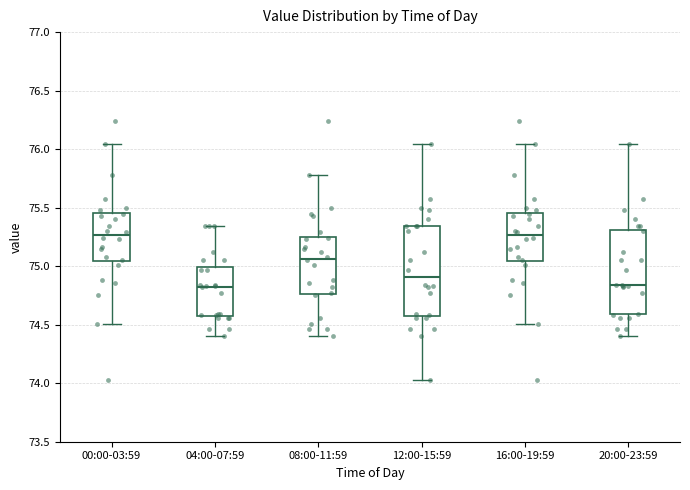

Reading left to right, transcribe this box plot: for each box, give where its median line is, the range the box spans, and where its two whiskers end, as read against the y-axis. The values are not printed on the chart, so give them approximately, as read against the axis.

00:00-03:59: median 75.25, box 75.05 to 75.45, whiskers 74.50 to 76.05
04:00-07:59: median 74.85, box 74.60 to 75.00, whiskers 74.40 to 75.35
08:00-11:59: median 75.05, box 74.75 to 75.25, whiskers 74.40 to 75.80
12:00-15:59: median 74.90, box 74.60 to 75.35, whiskers 74.05 to 76.05
16:00-19:59: median 75.25, box 75.05 to 75.45, whiskers 74.50 to 76.05
20:00-23:59: median 74.85, box 74.60 to 75.30, whiskers 74.40 to 76.05